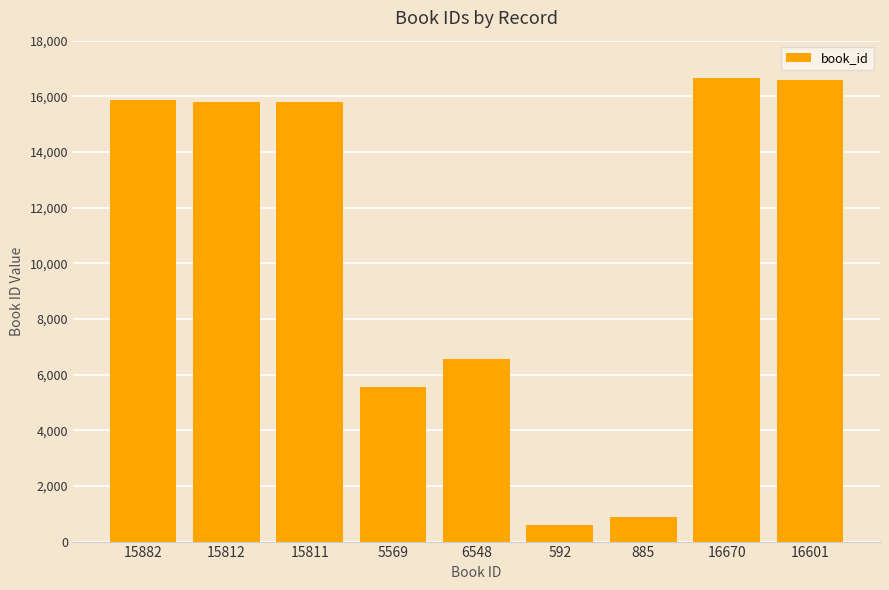

What is the label of the 9th bar from the right?

15882